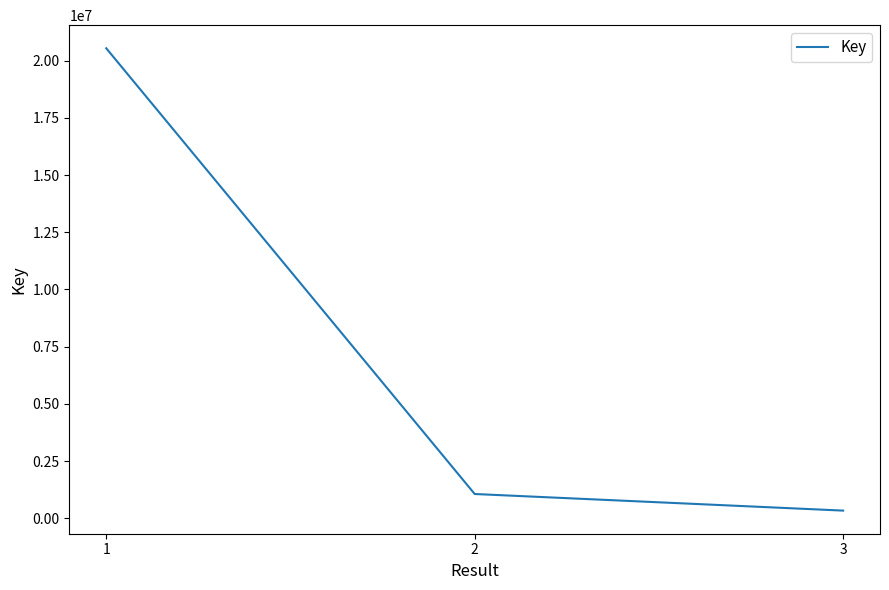

How many distinct data groups are displayed?

1